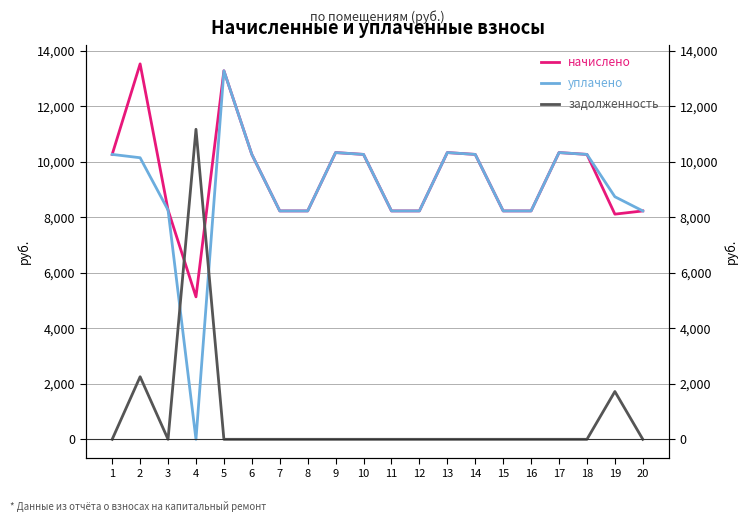

What is the spread (max minus min) of values at 10?

10267.2